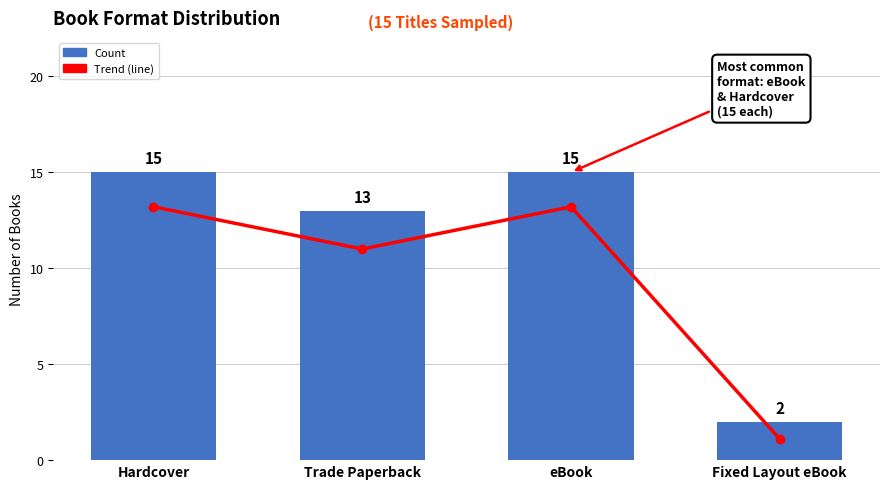

Reading left to right, transcribe all the data shown in this chart.

Count: 15	13	15	2
Avg (line): 12	10	12	1